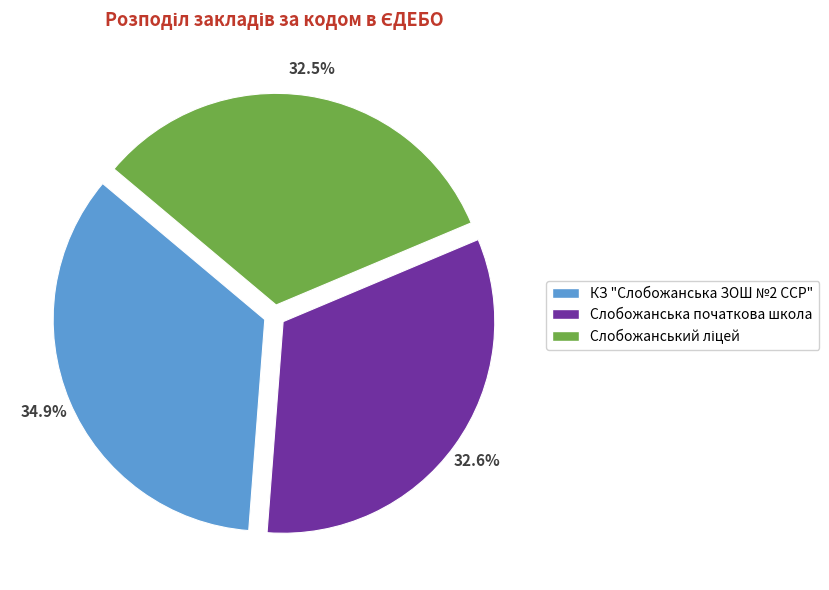

What is the ratio of the value at Cлобожанська початкова школа to the value at КЗ "Cлобожанська ЗОШ №2 CСР"?

0.9